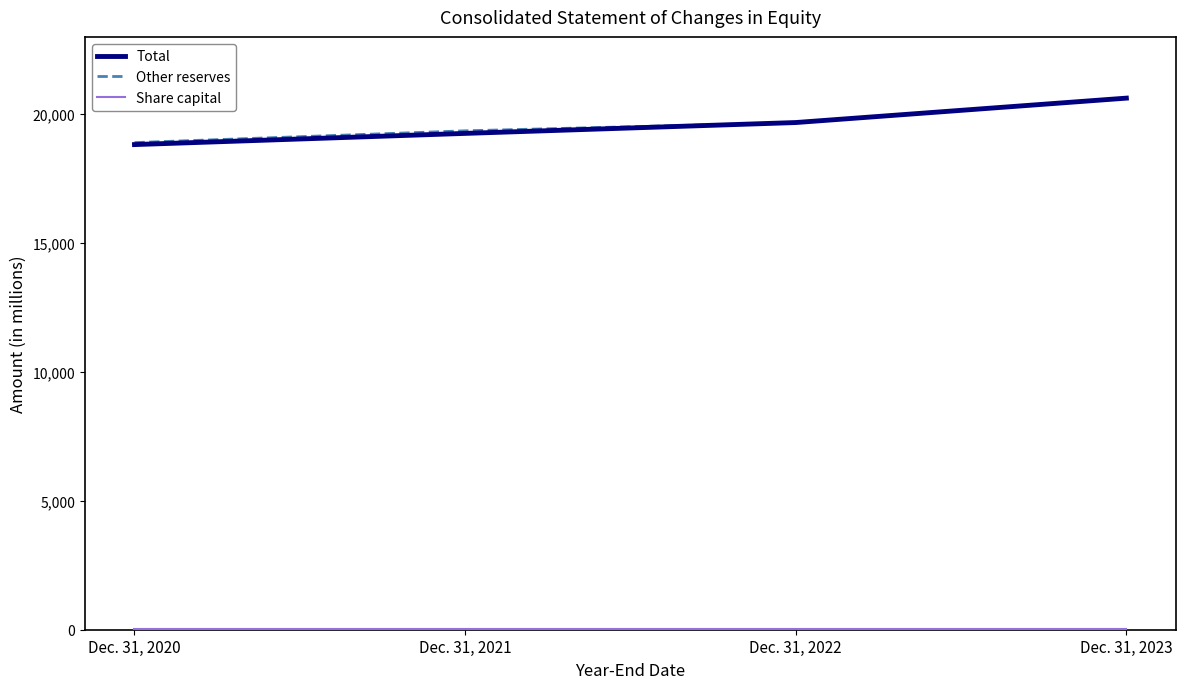

The value of Total at Dec. 31, 2021 is 19256. True or false?

True